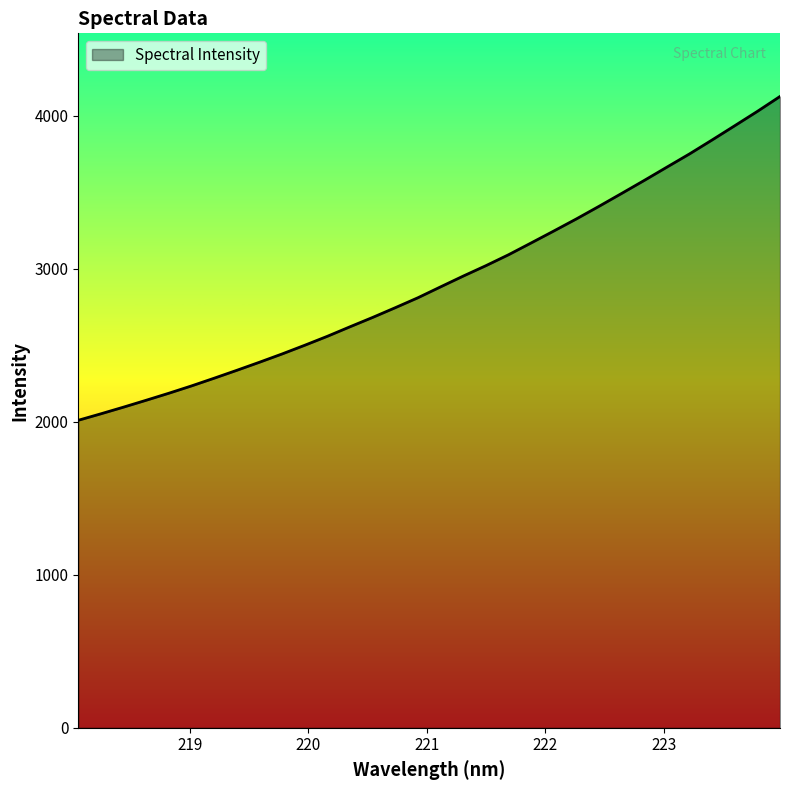

Reading right to left, what are all the values shown in this chart?

4125.0	4027.6	3934.0	3841.0	3749.8	3663.5	3576.6	3491.6	3407.4	3325.2	3246.0	3168.1	3090.9	3019.5	2951.7	2881.3	2810.2	2745.2	2681.6	2620.4	2558.3	2499.6	2442.8	2388.6	2335.8	2284.2	2233.8	2186.0	2140.2	2095.2	2051.6	2009.1